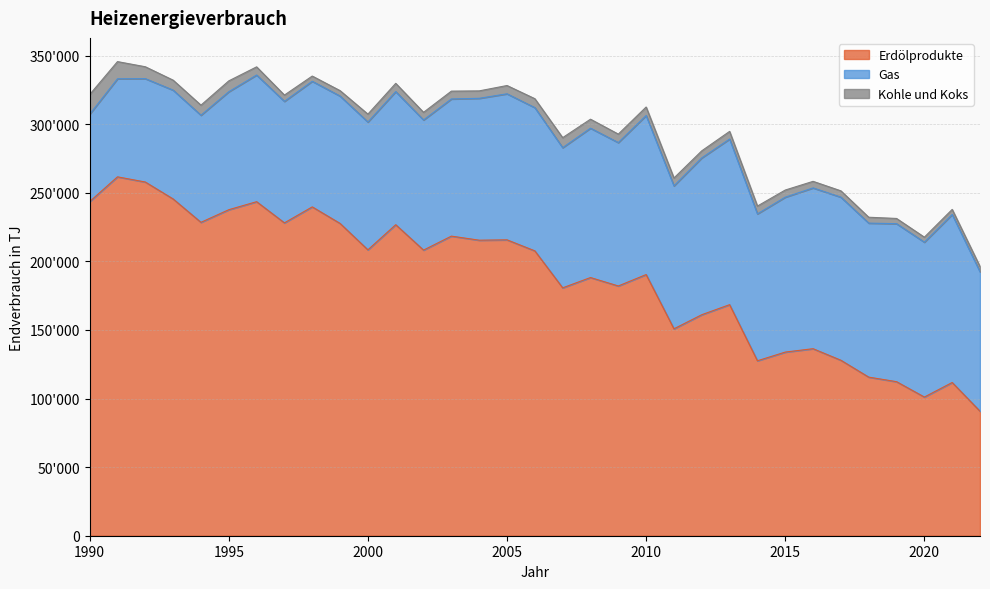

Reading left to right, what are all the values shown in this chart?

Erdölprodukte: 1990=243600	1991=261650	1992=257870	1993=245520	1994=228480	1995=237680	1996=243540	1997=228100	1998=239750	1999=227680	2000=208430	2001=226750	2002=208240	2003=218430	2004=215460	2005=215720	2006=207680	2007=180730	2008=188230	2009=182080	2010=190410	2011=150850	2012=161130	2013=168460	2014=127550	2015=133890	2016=136350	2017=127930	2018=115630	2019=112310	2020=101110	2021=111710	2022=90770
Gas: 1990=63670	1991=71480	1992=75380	1993=79340	1994=78080	1995=86010	1996=92340	1997=88570	1998=91570	1999=92860	2000=93180	2001=97030	2002=94880	2003=100000	2004=103440	2005=106470	2006=104430	2007=102190	2008=108890	2009=104540	2010=115940	2011=104220	2012=114330	2013=120760	2014=107100	2015=112930	2016=117230	2017=118900	2018=112280	2019=115190	2020=112900	2021=122500	2022=101650
Kohle und Koks: 1990=14360	1991=12540	1992=8660	1993=7280	1994=7350	1995=7920	1996=5960	1997=4590	1998=3810	1999=3960	2000=5770	2001=6030	2002=5560	2003=5710	2004=5420	2005=6040	2006=6520	2007=7300	2008=6560	2009=6190	2010=6210	2011=5740	2012=5170	2013=5570	2014=5700	2015=5210	2016=4790	2017=4610	2018=4290	2019=3810	2020=3660	2021=3700	2022=3850